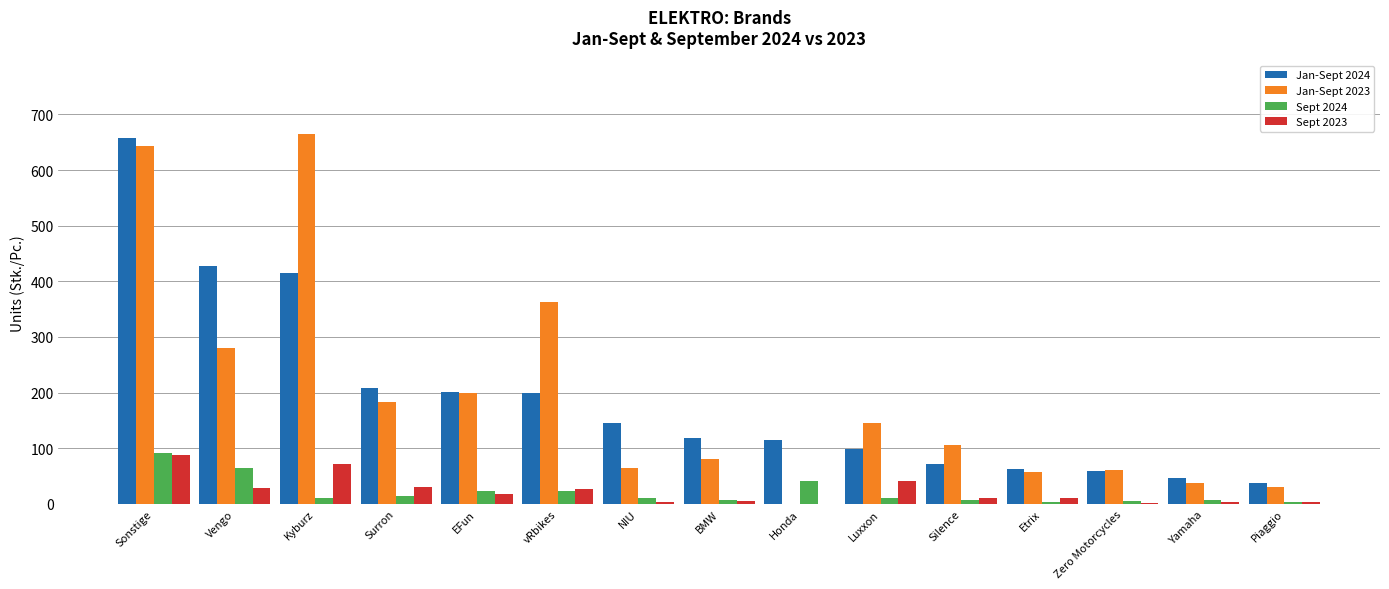

Which series has the largest range (max minus min)?

Jan-Sept 2023